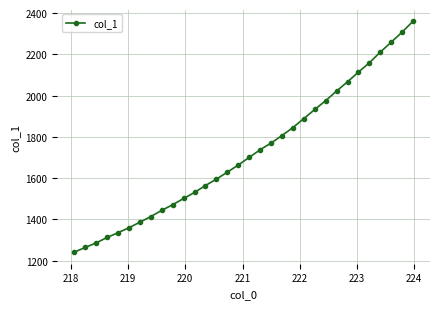

True or false: there are more than 2 points higher than both neighbors.

False